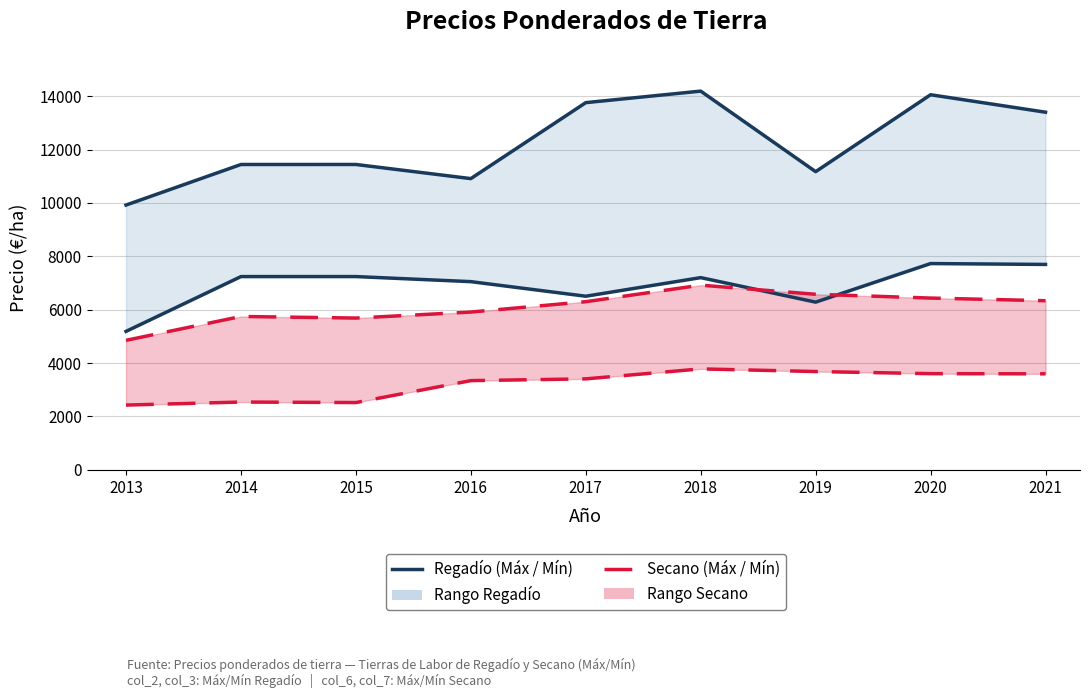

At which category does Mínimo Secano (col_7) reach its first local valley?

2015